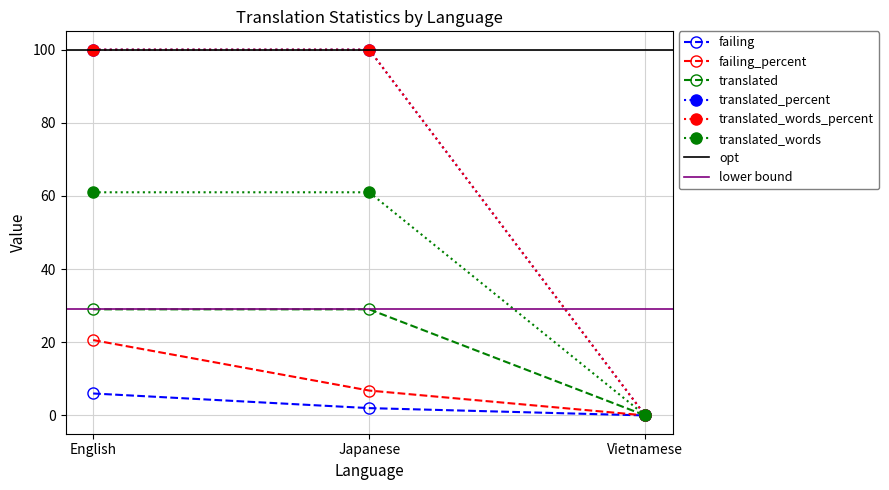

At which category does the chart reach its peak across all series?

English